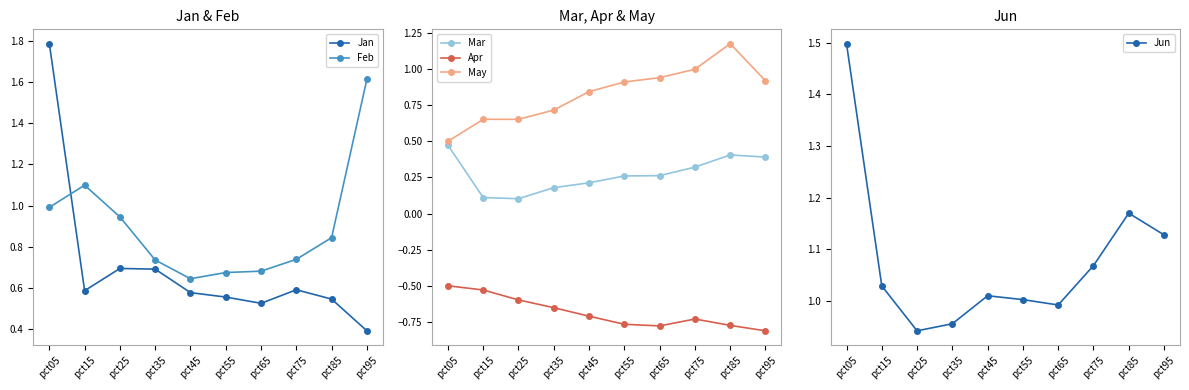

Reading left to right, what are all the values shown in this chart?

Jan: 1.8	0.6	0.7	0.7	0.6	0.6	0.5	0.6	0.5	0.4
Feb: 1.0	1.1	0.9	0.7	0.6	0.7	0.7	0.7	0.8	1.6
Mar: 0.5	0.1	0.1	0.2	0.2	0.3	0.3	0.3	0.4	0.4
Apr: -0.5	-0.5	-0.6	-0.7	-0.7	-0.8	-0.8	-0.7	-0.8	-0.8
May: 0.5	0.7	0.7	0.7	0.8	0.9	0.9	1.0	1.2	0.9
Jun: 1.5	1.0	0.9	1.0	1.0	1.0	1.0	1.1	1.2	1.1